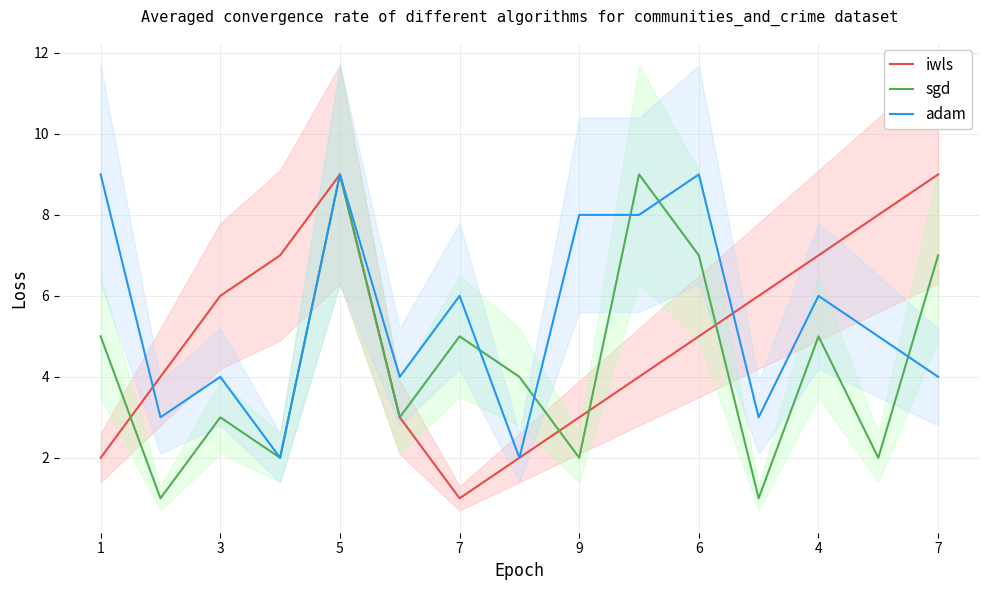

What is the average value of the sgd series?

4